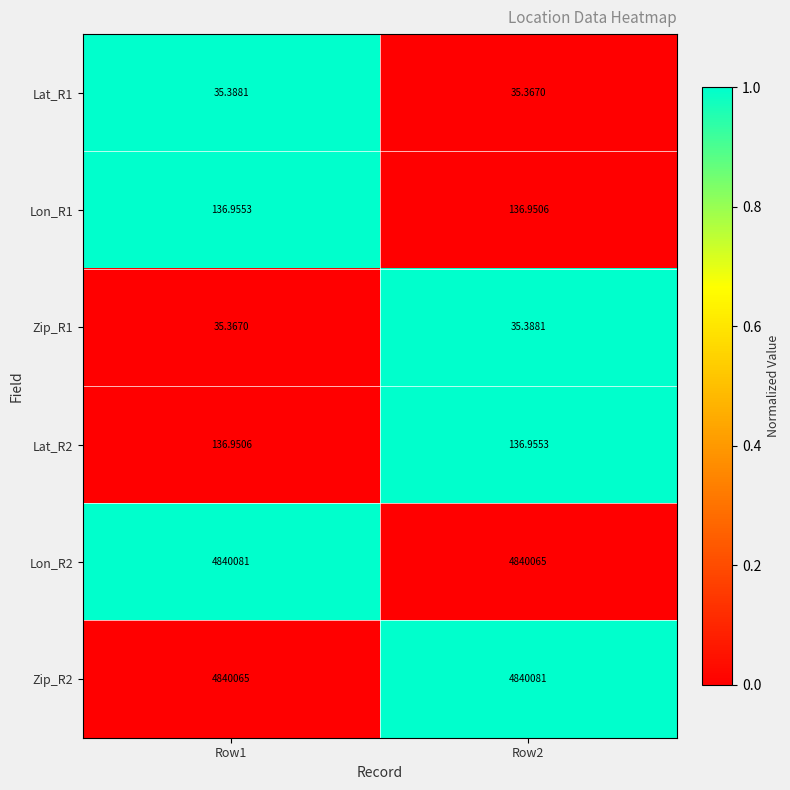

Count the number of categories in the chart.

2